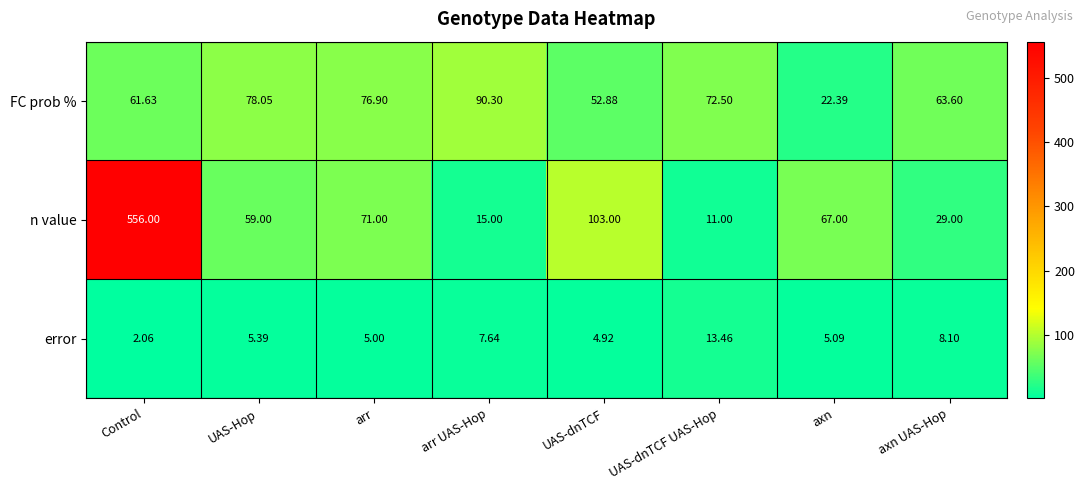

Which category has the lowest value across all series?

Control